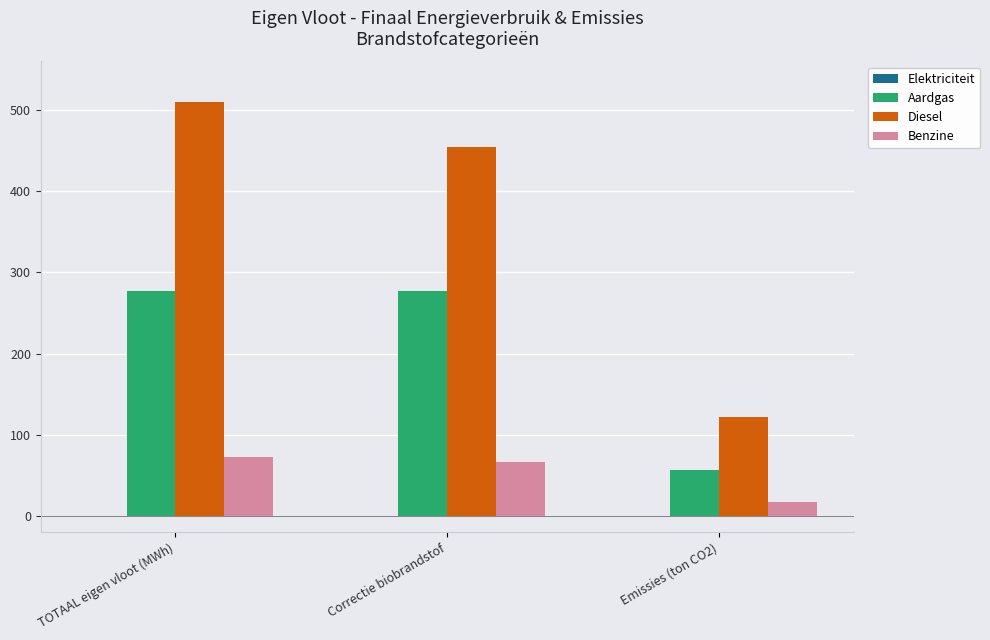

Rank the series by their maximum value, from lowest to highest.

Benzine, Aardgas, Diesel